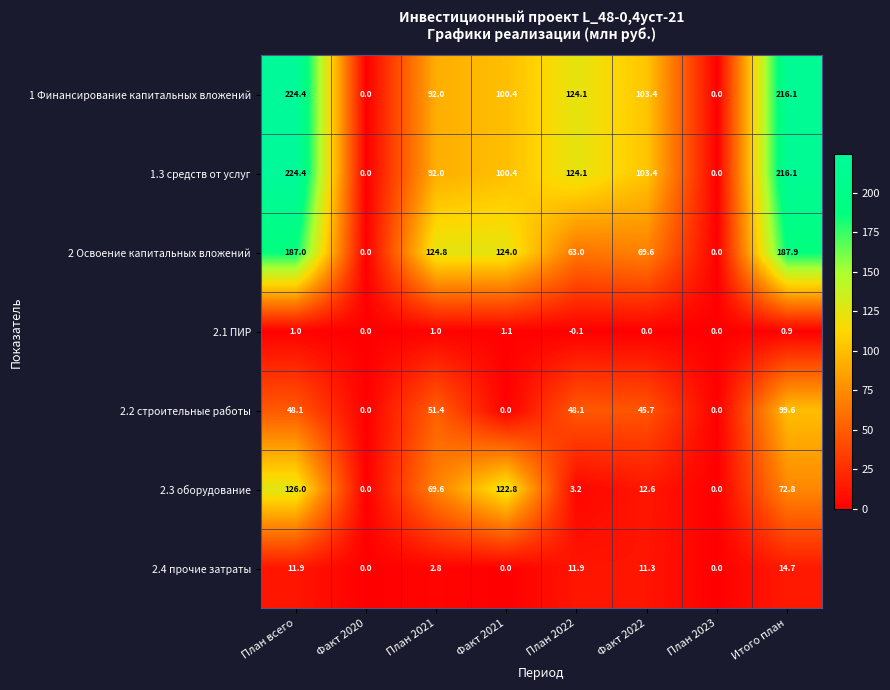

What is the difference between the second highest and minimum values in the 2.4 прочие затраты series?

11.9